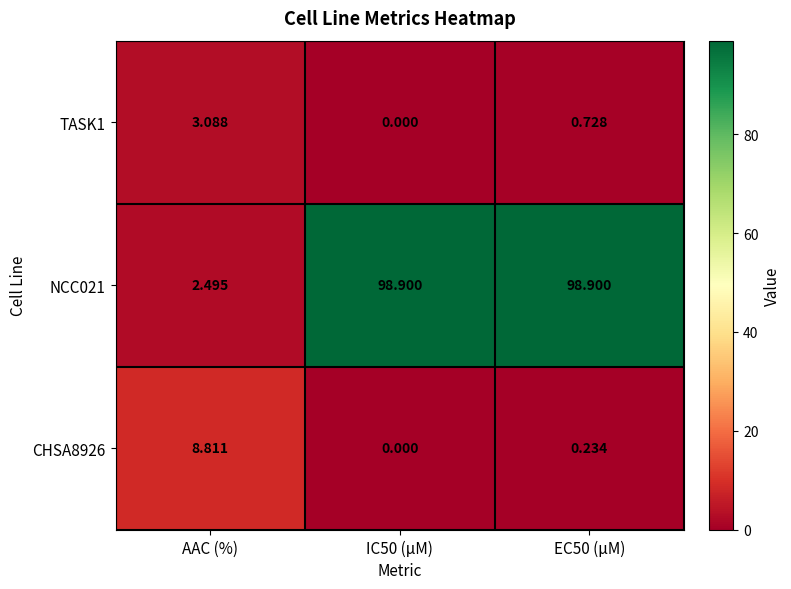

What is the total value across all series at AAC (%)?

14.4